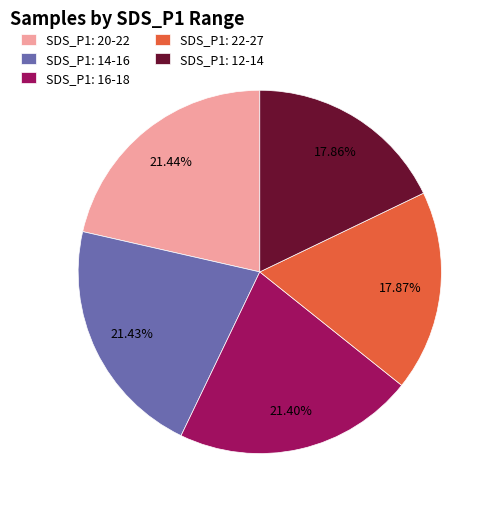

Is there any slice that represents more than half of the pie?

No